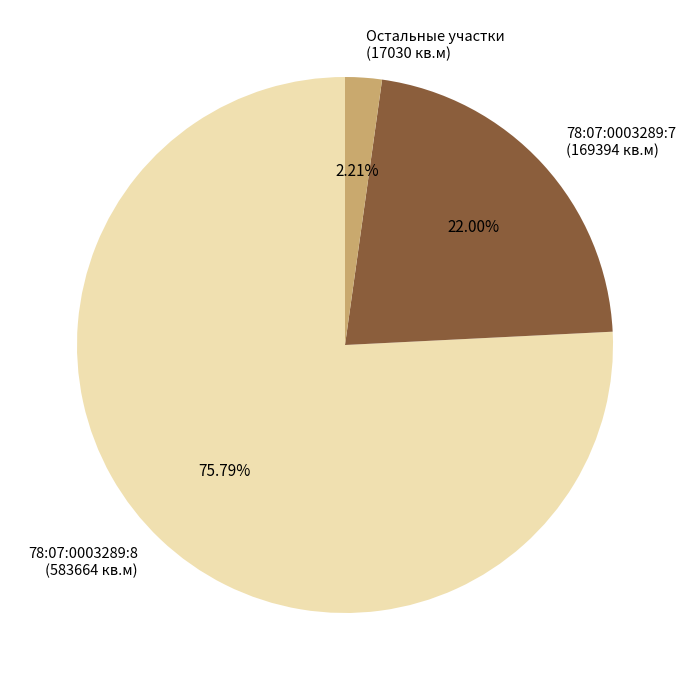

Is there any slice that represents more than half of the pie?

Yes